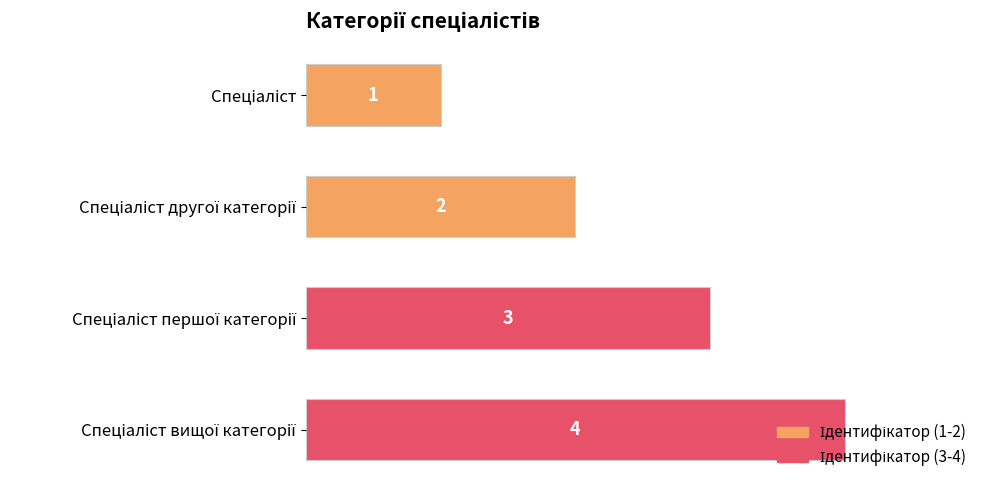

What is the greatest value displayed?

4